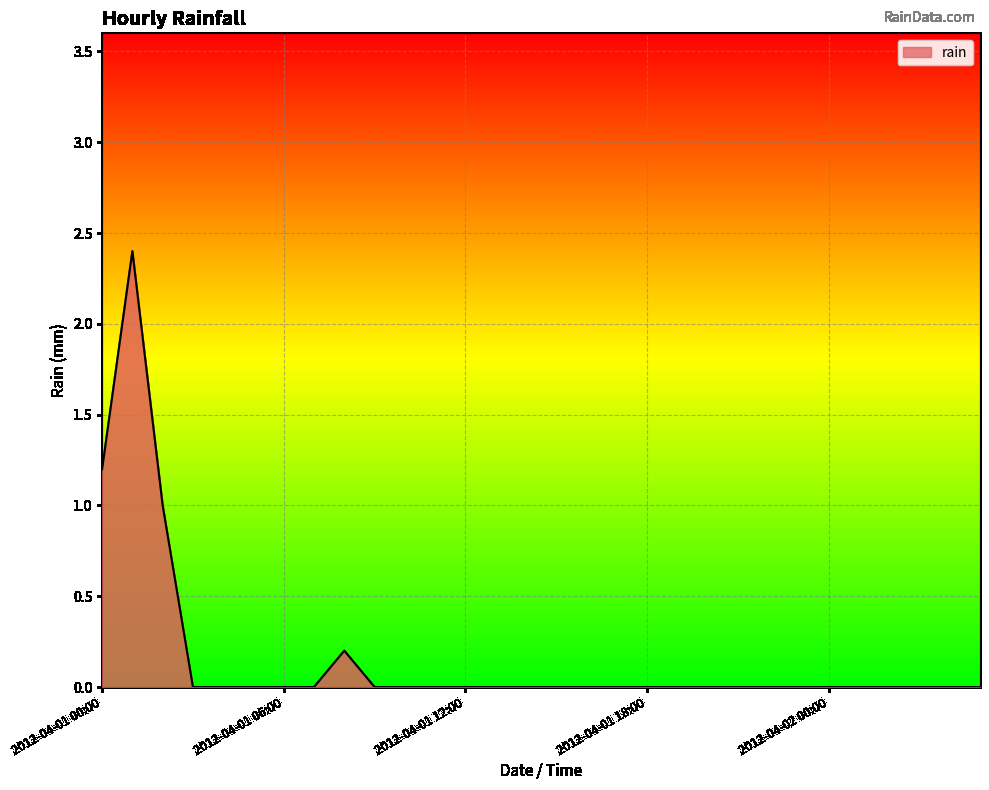

How many lines are shown in the chart?

1